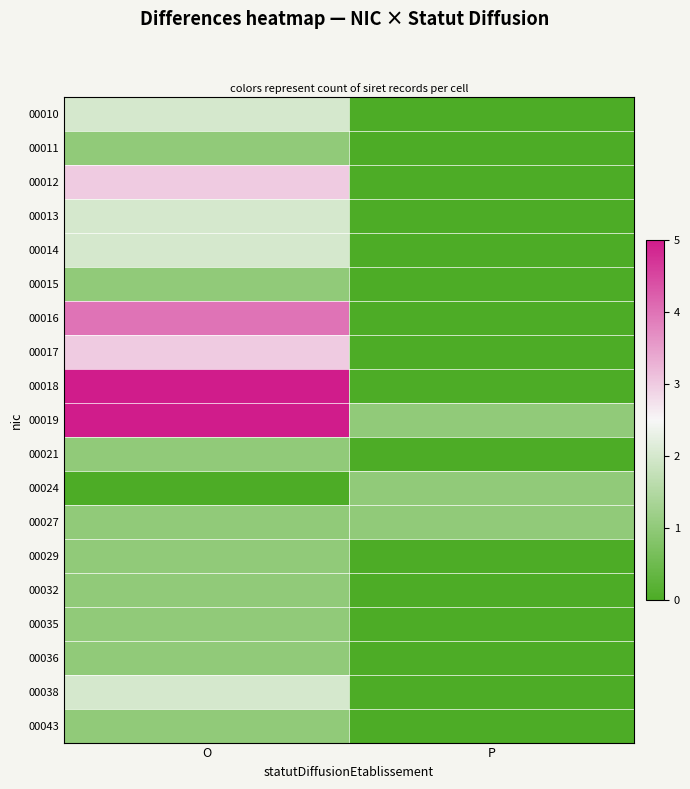

Reading left to right, transcribe all the data shown in this chart.

00010: O=2	P=0
00011: O=1	P=0
00012: O=3	P=0
00013: O=2	P=0
00014: O=2	P=0
00015: O=1	P=0
00016: O=4	P=0
00017: O=3	P=0
00018: O=5	P=0
00019: O=5	P=1
00021: O=1	P=0
00024: O=0	P=1
00027: O=1	P=1
00029: O=1	P=0
00032: O=1	P=0
00035: O=1	P=0
00036: O=1	P=0
00038: O=2	P=0
00043: O=1	P=0